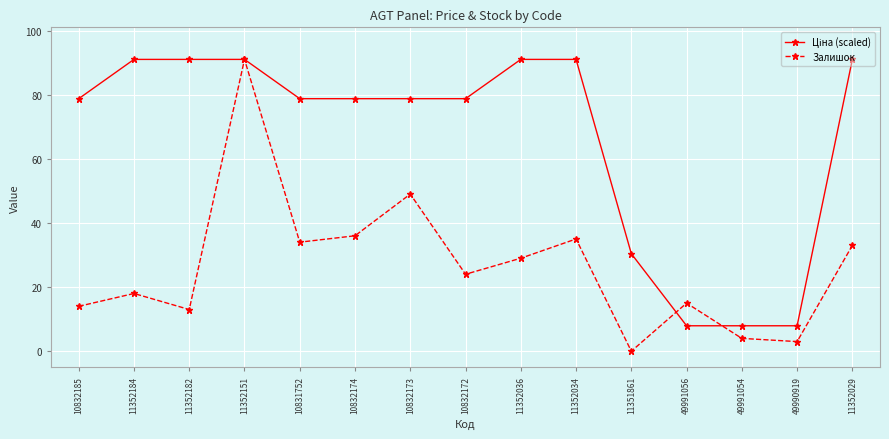

Which series has the largest range (max minus min)?

Залишок